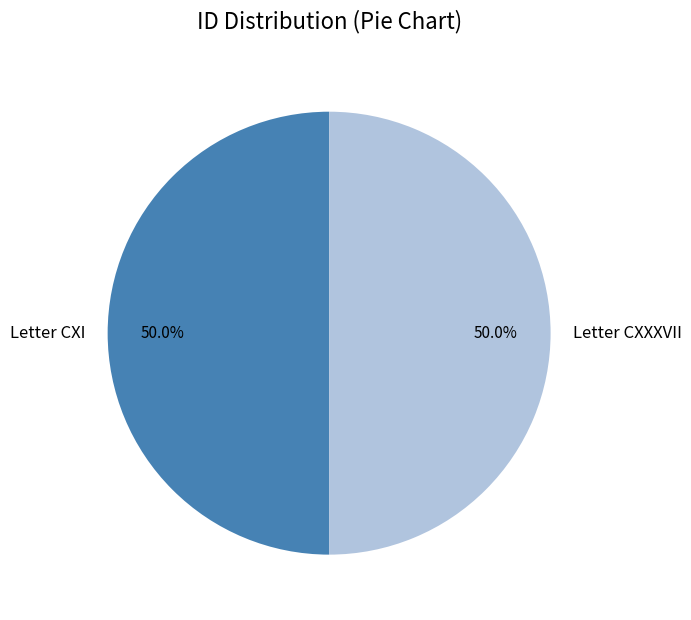

Combined, do Letter CXXXVII and Letter CXI account for over 50%?

Yes